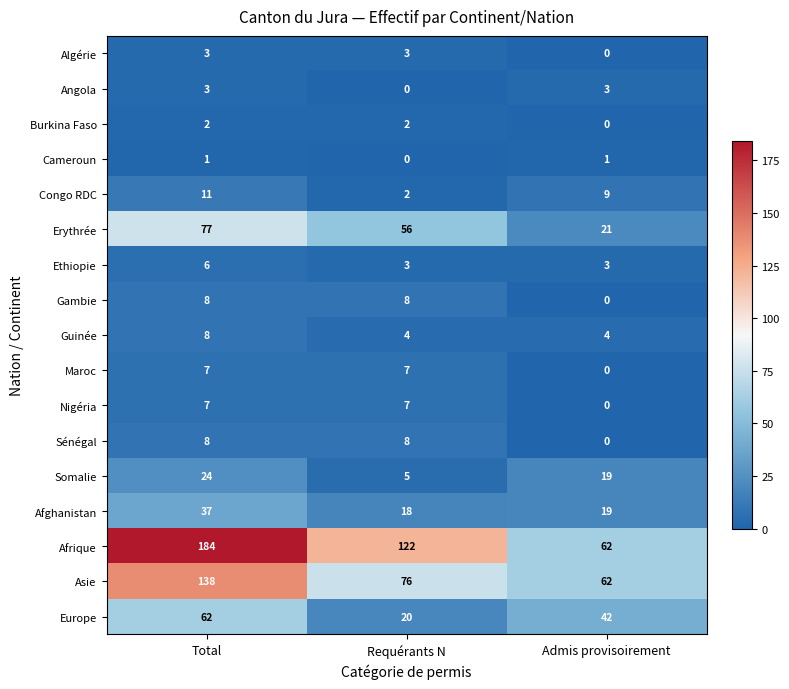

How many Cameroun values are between 0 and 1?

3